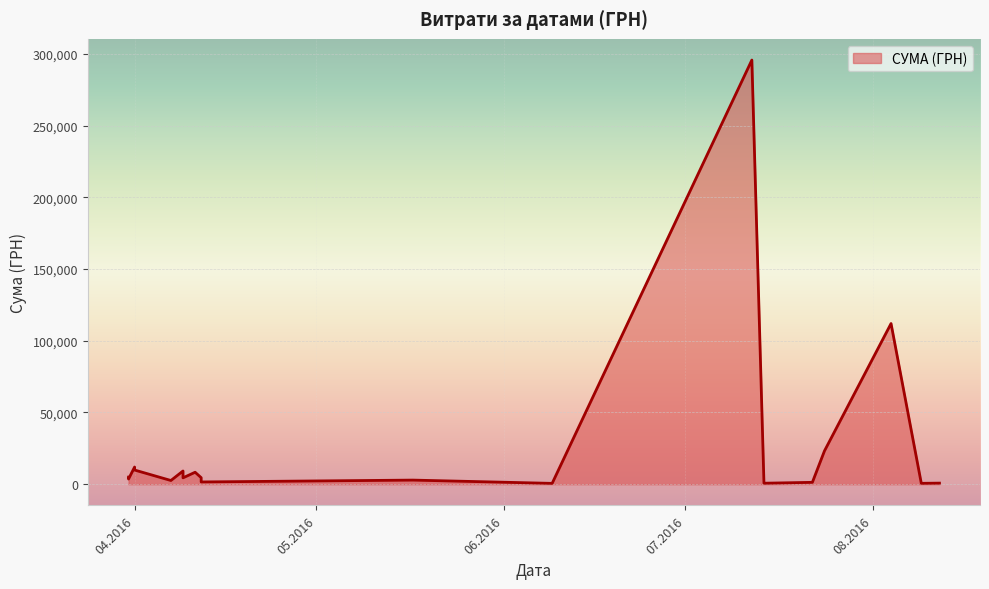

Which label corresponds to the smallest value in the chart?

09.06.2016